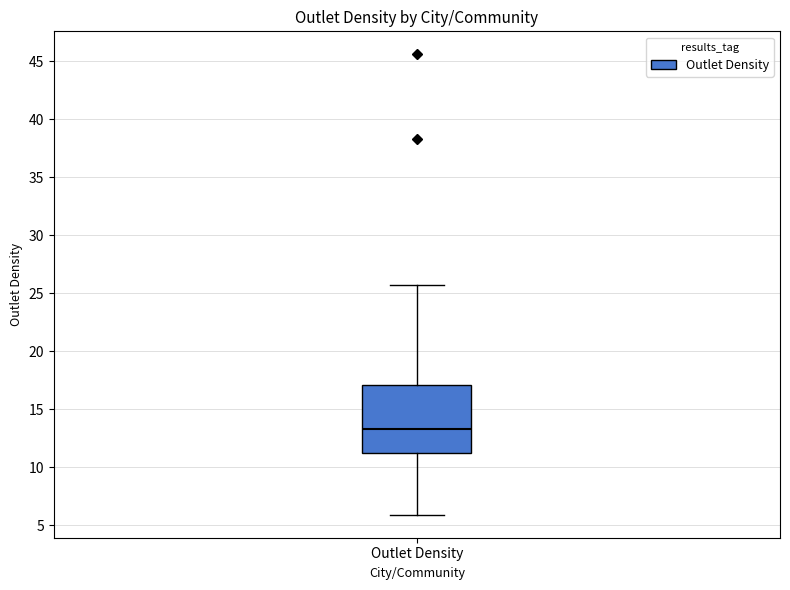

Read this box plot against the y-axis: the position of the median line, the range covered by the box, and the ends of both whiskers. The values are not printed on the chart, so give them approximately, as read against the axis.

median 13.5, box 11.0 to 17.0, whiskers 6.0 to 25.5